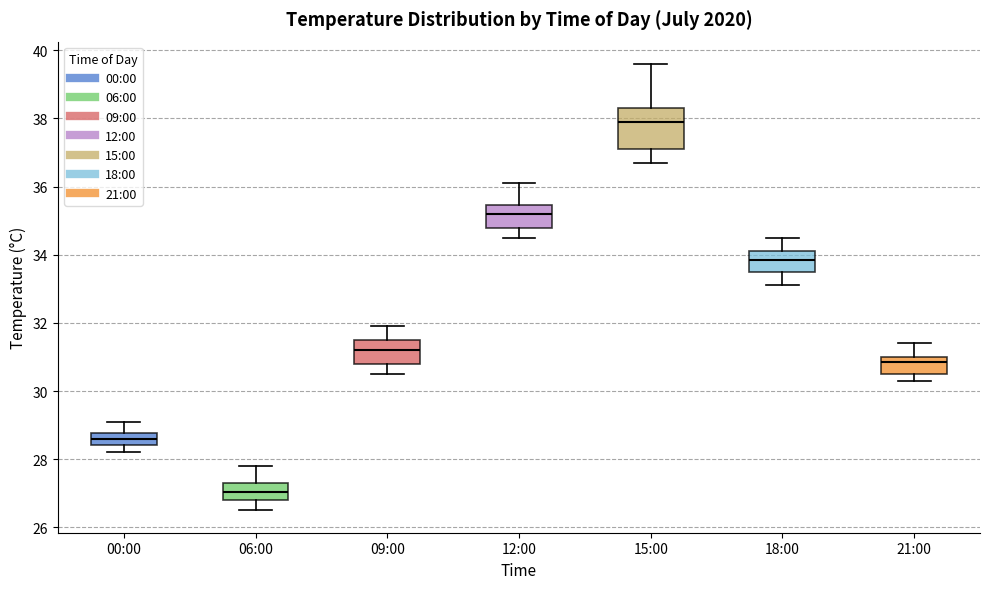

Which box's median line is the lowest?

06:00